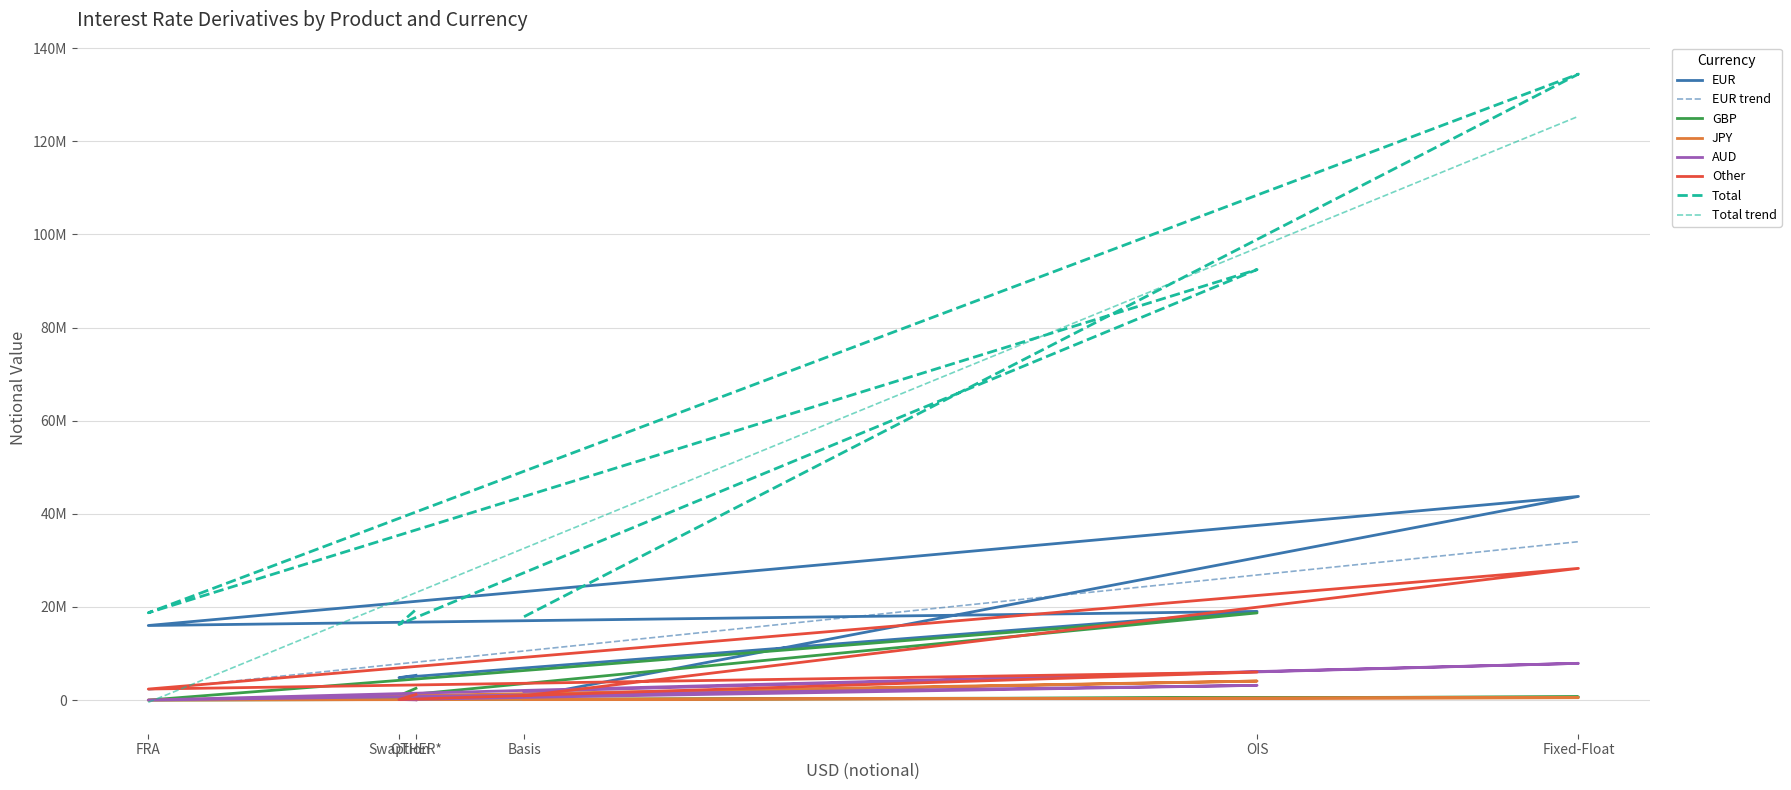

The EUR series shows 4808029 at Swaption. True or false?

True